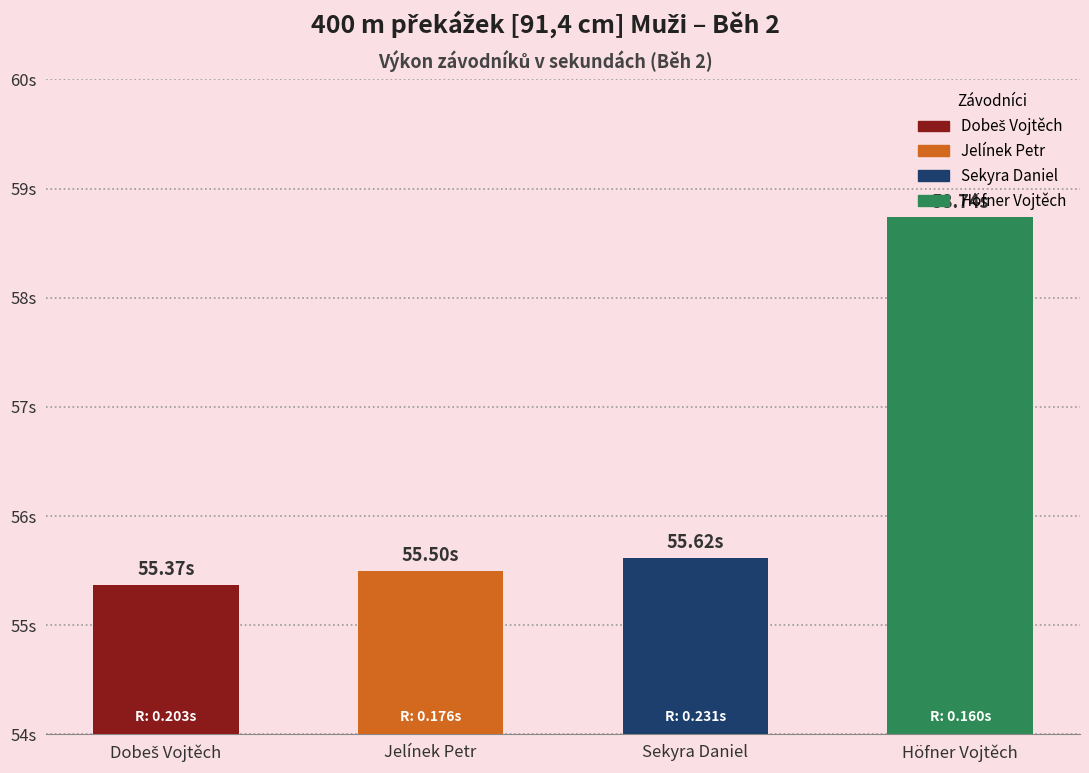

What position from the right is Dobeš Vojtěch?

4